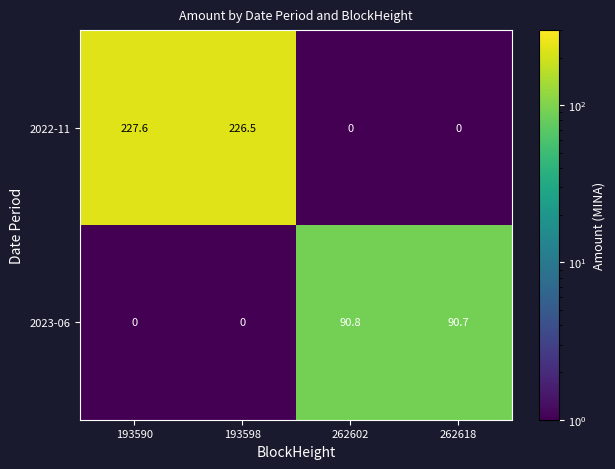

Rank the series by their maximum value, from highest to lowest.

2022-11, 2023-06